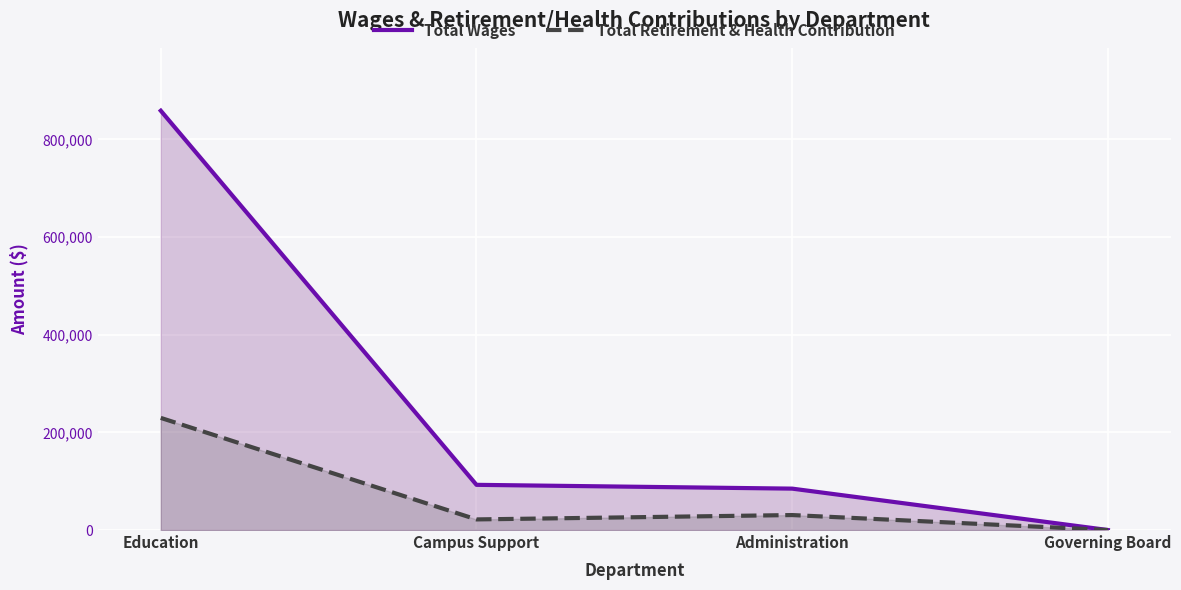

True or false: Total Retirement & Health Contribution and Total Wages intersect in this chart.

False